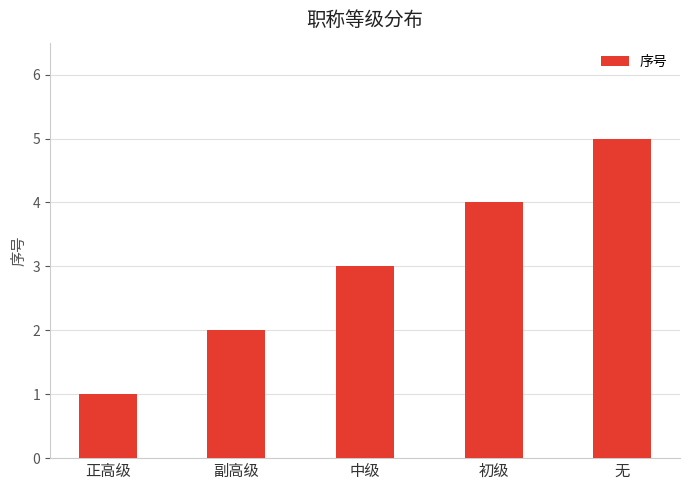

Where is the data nearest to the value 3?

中级